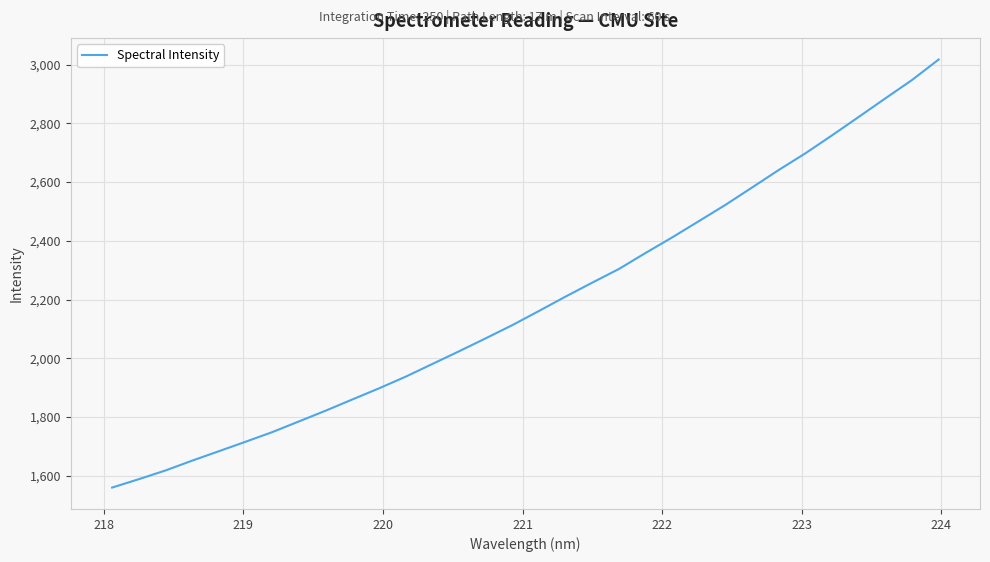

What is the difference between the maximum and minimum values?

1458.1